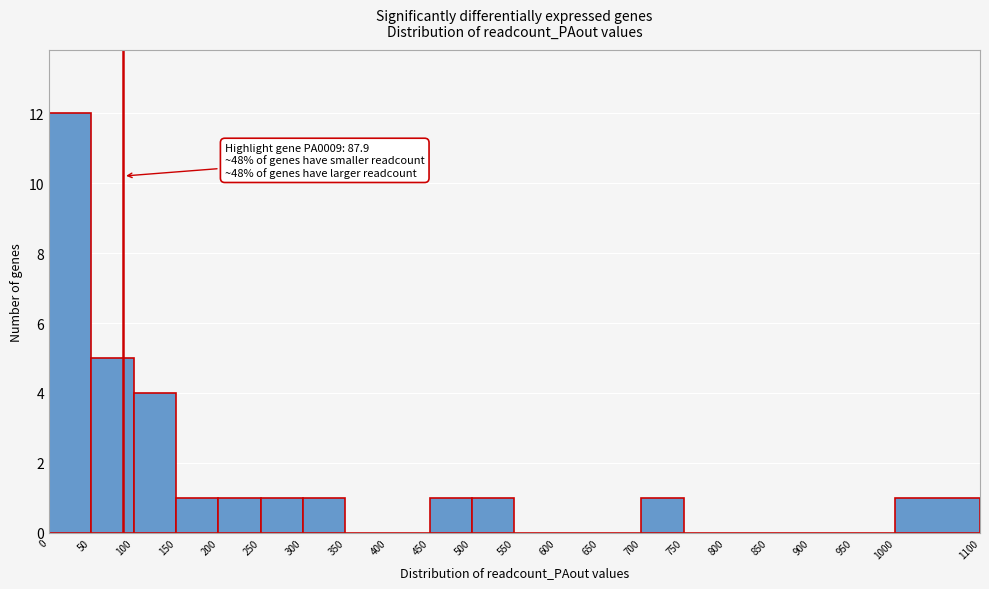

Which range on the x-axis has the tallest bar?

0 to 50